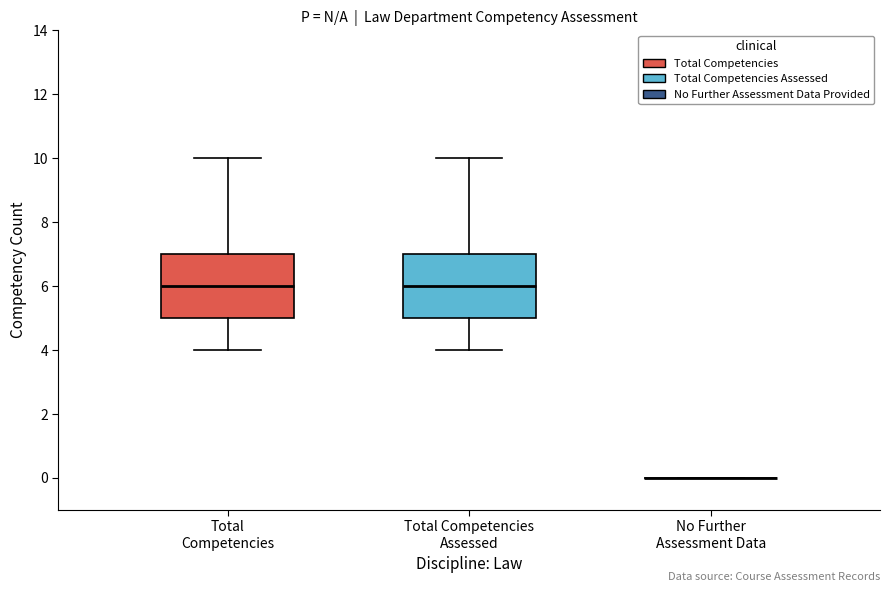

Where is the upper edge of the box for Total Competencies Assessed on the y-axis? The values are not printed on the chart, so give them approximately, as read against the axis.

7